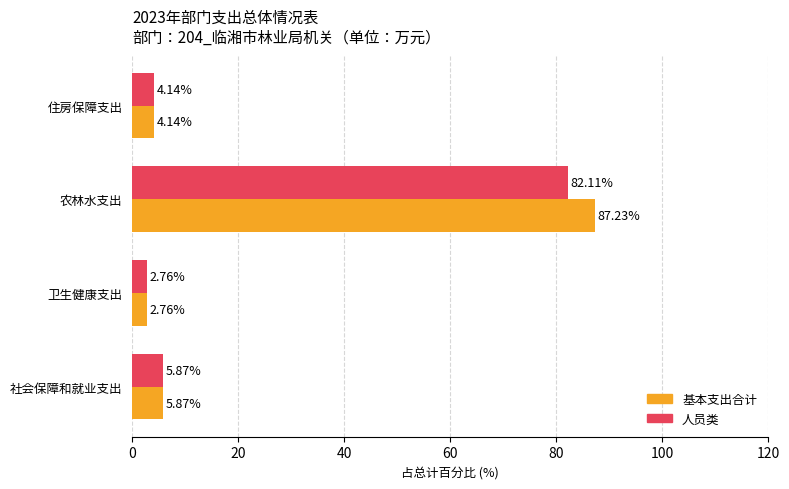

Where is 基本支出合计 nearest to the value 44?

社会保障和就业支出